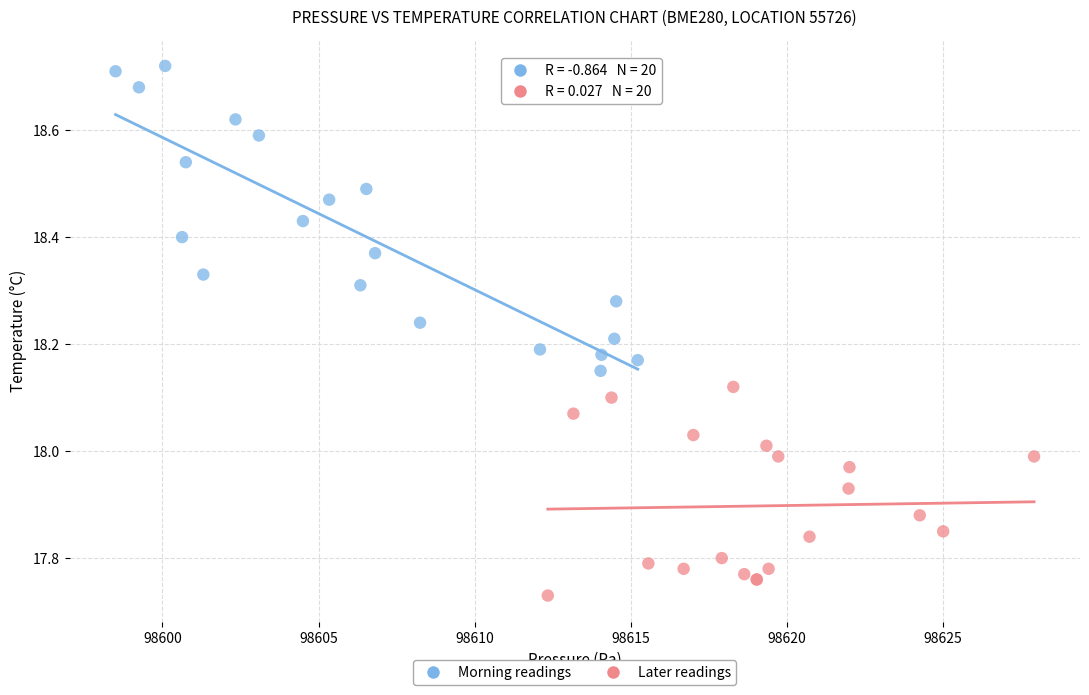

Which series reaches the maximum Y coordinate?

Morning readings